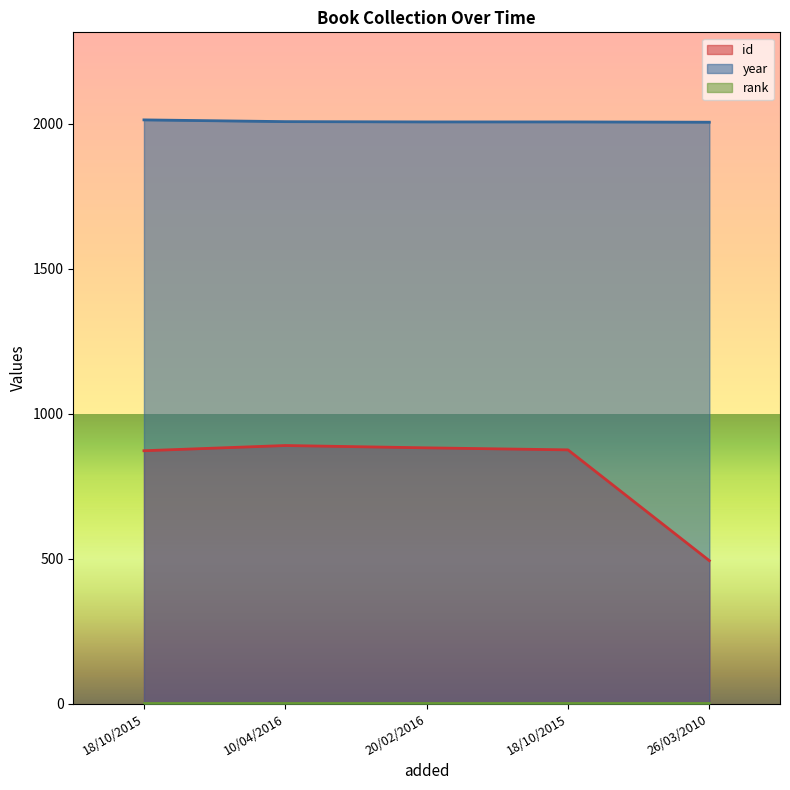

What is the total value across all series at 26/03/2010?

2499